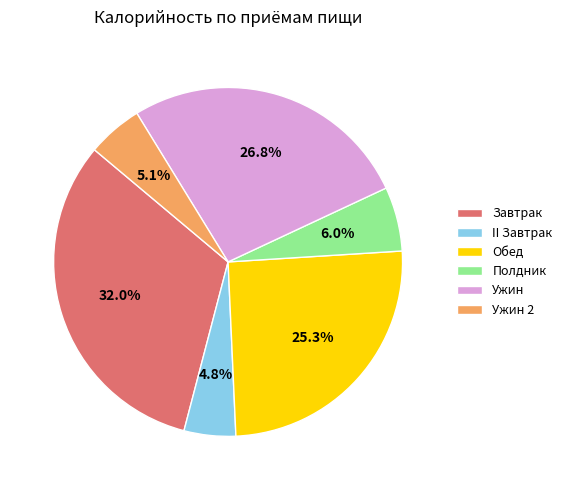

Which slice is the largest?

Завтрак